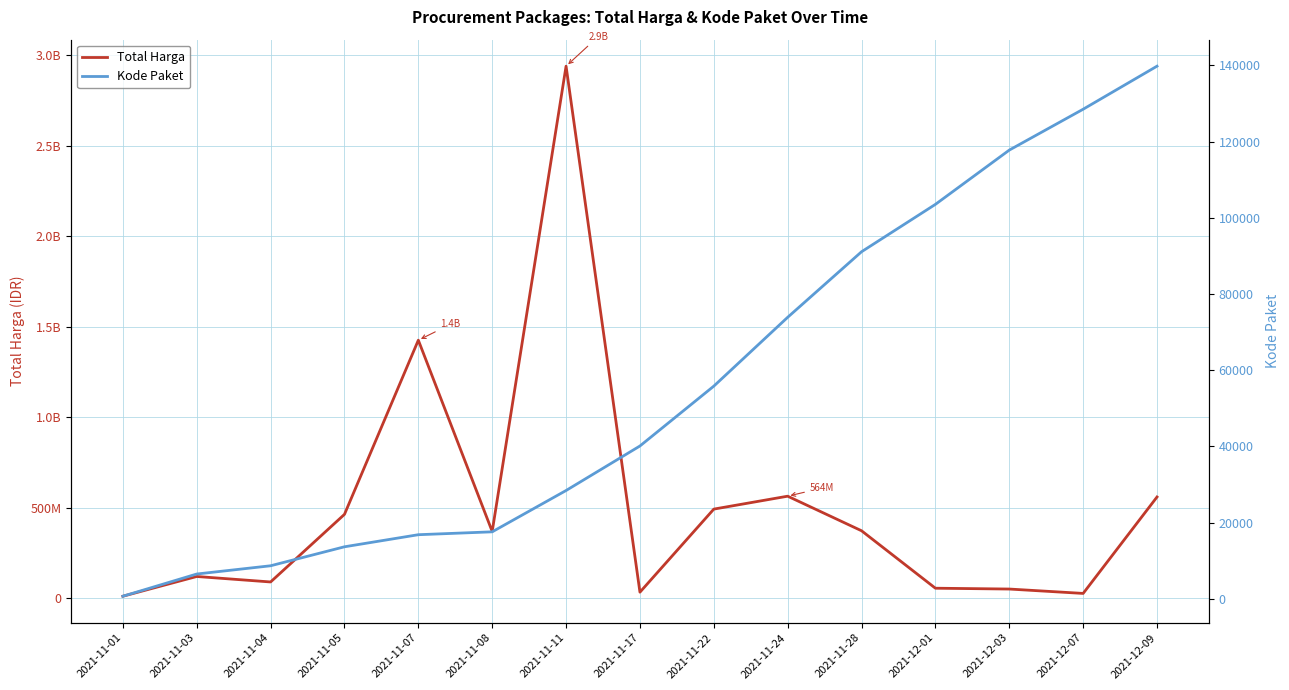

Rank the series by their average value, from highest to lowest.

Total Harga, Kode Paket